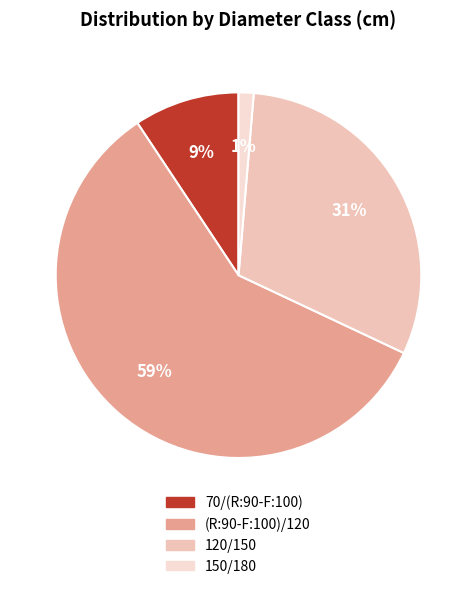

Between 120/150 and (R:90-F:100)/120, which is larger?

(R:90-F:100)/120